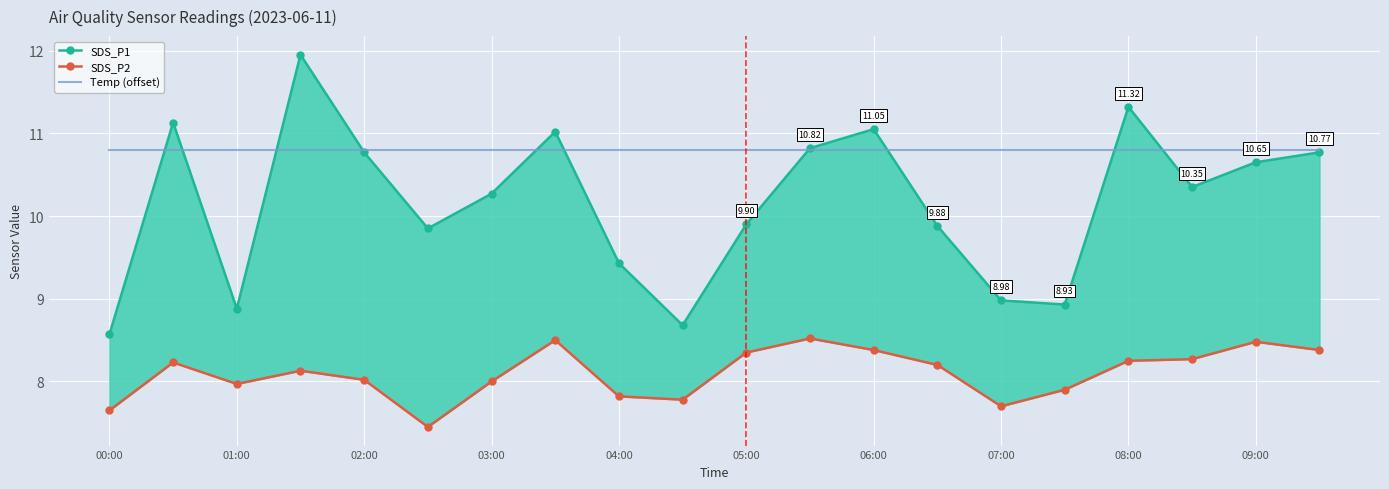

True or false: Temp (offset) and SDS_P1 intersect in this chart.

True